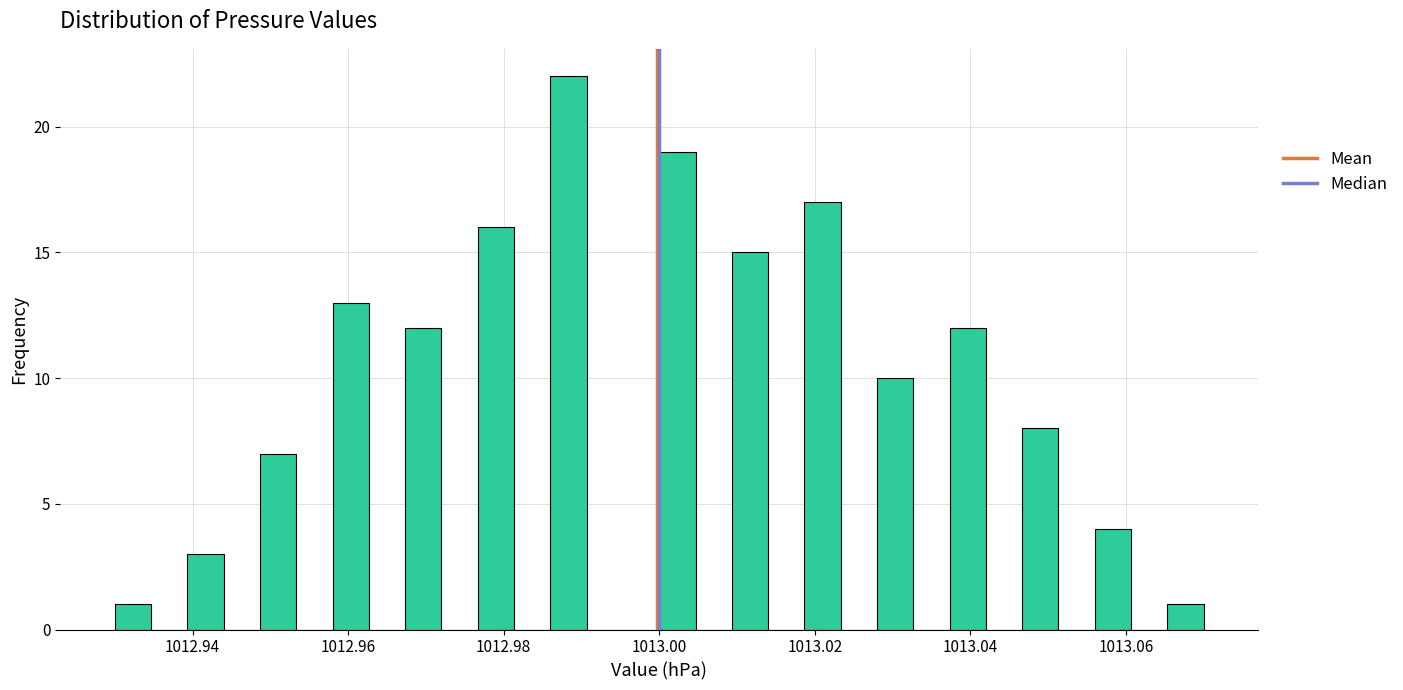

Read against the x-axis, roughly where is the centre of the tallest bar?

1012.988